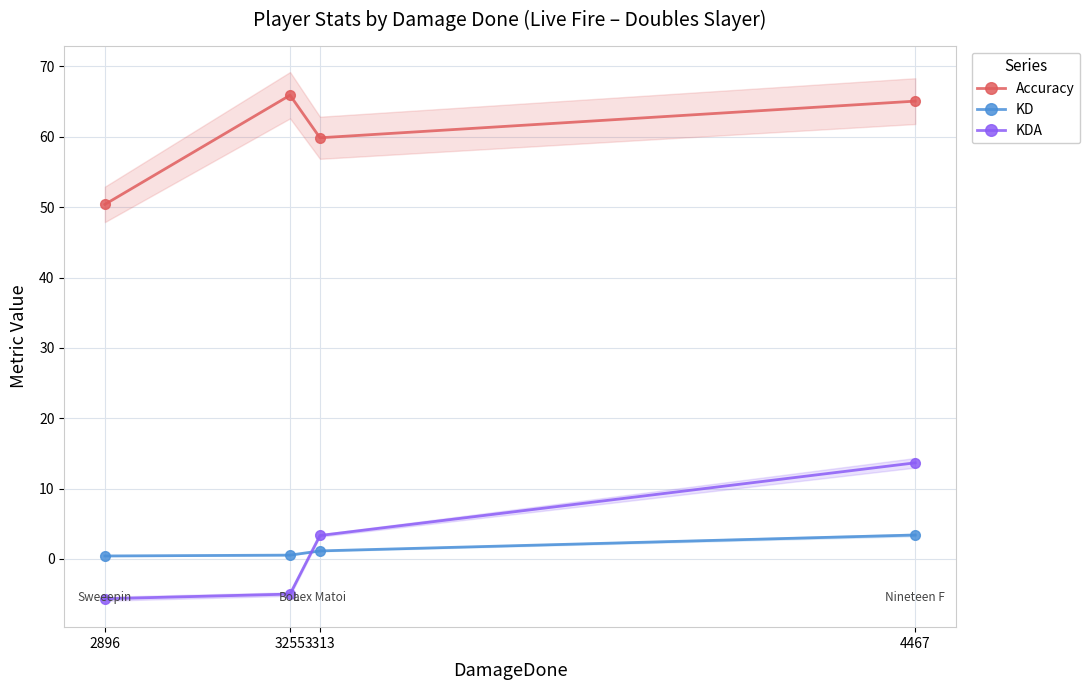

Which series has the largest total across all categories?

Accuracy